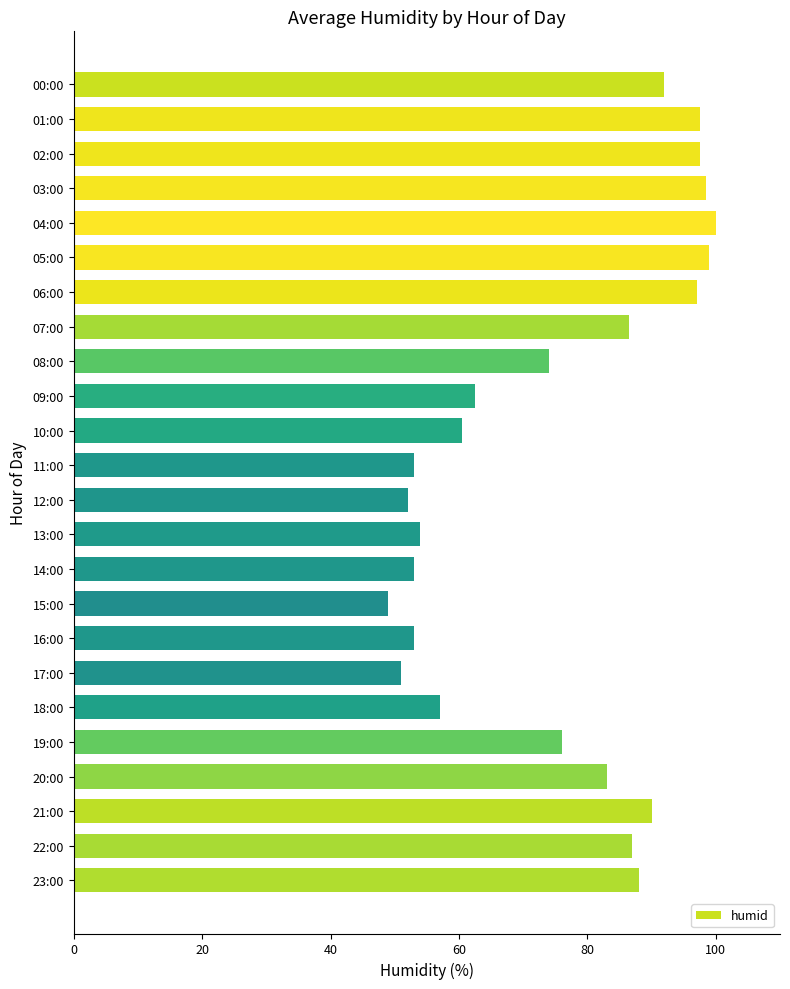

At which label is the value closest to 74?

08:00